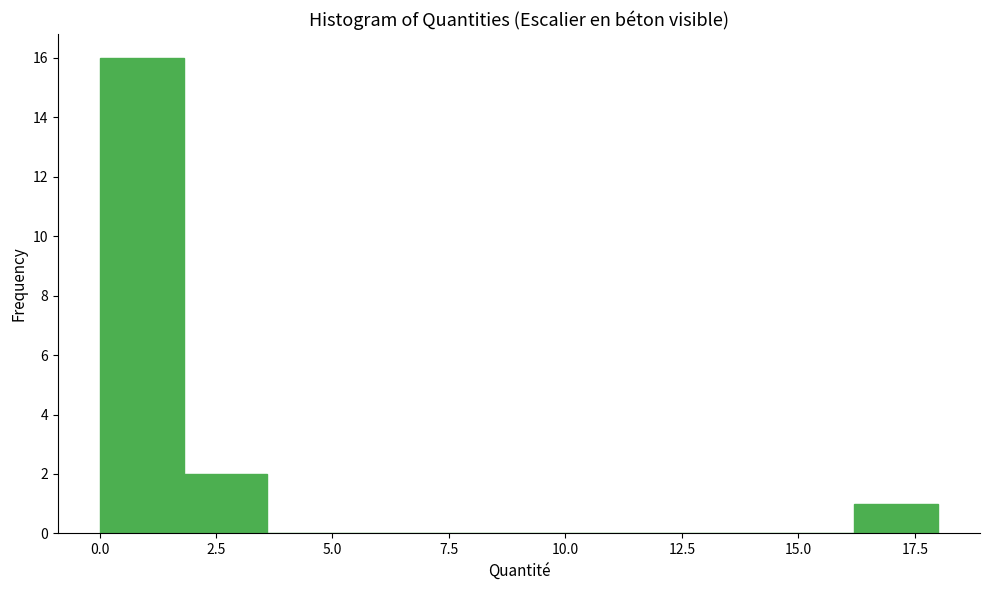

Read against the x-axis, roughly where is the centre of the tallest bar?

1.0